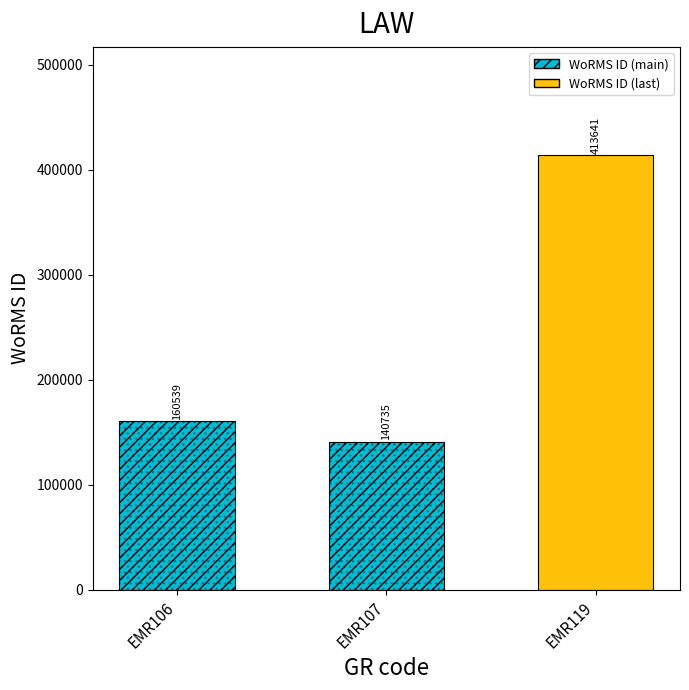

Is it true that the value at EMR107 is 140735?

True